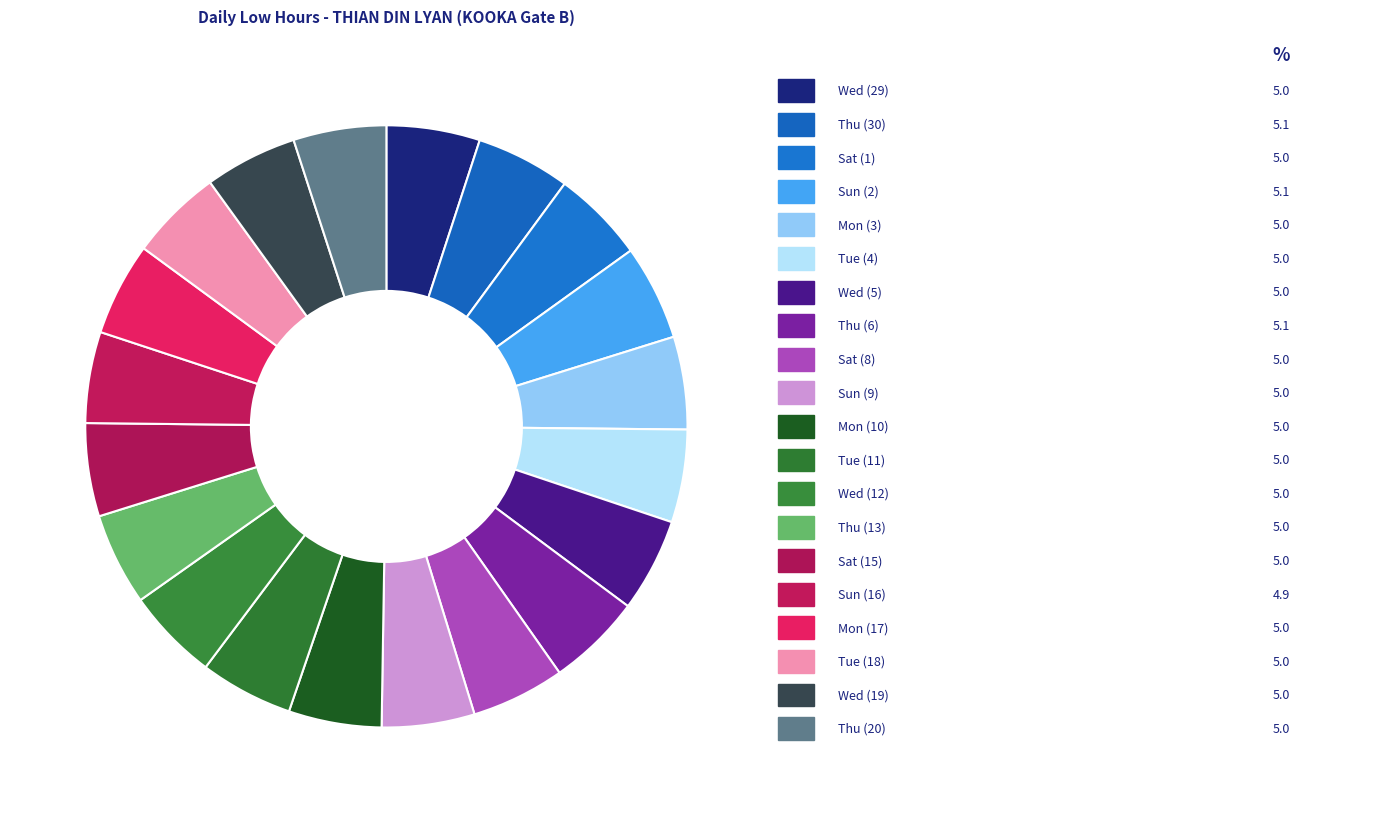

How many segments does this pie chart have?

20